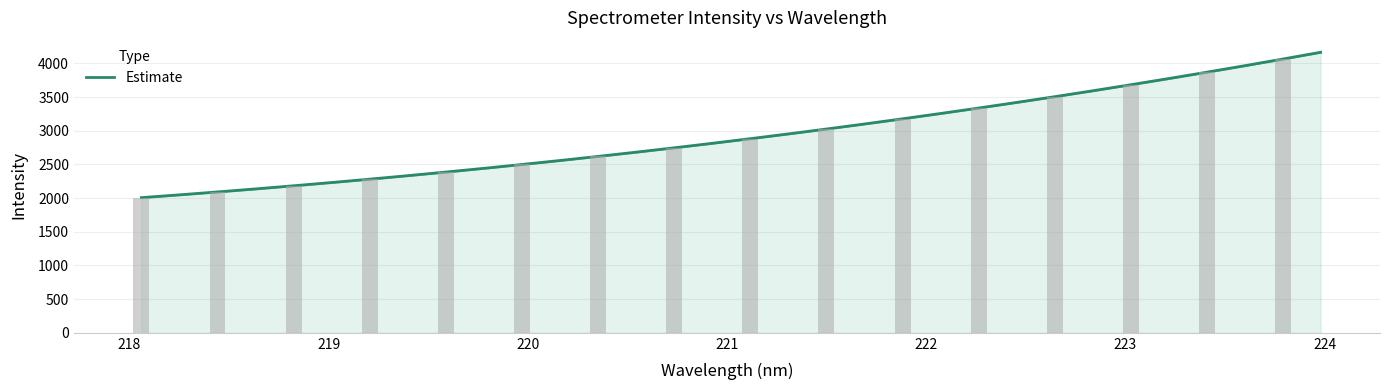

What is the label of the 29th bar from the right?

220